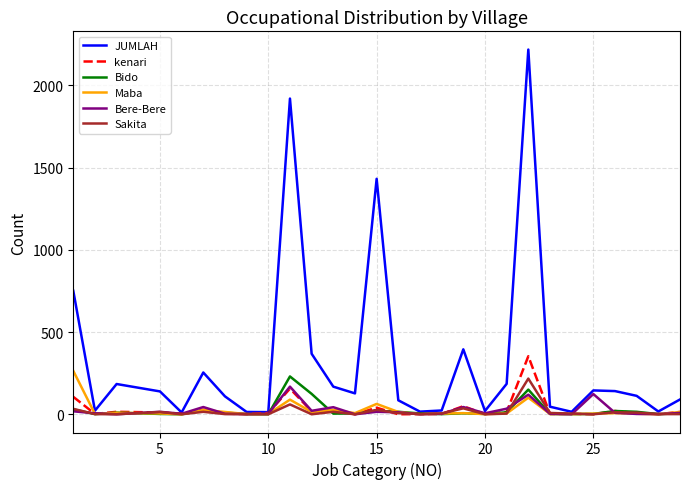

What are all the series names shown in the legend?

JUMLAH, kenari, Bido, Maba, Bere-Bere, Sakita